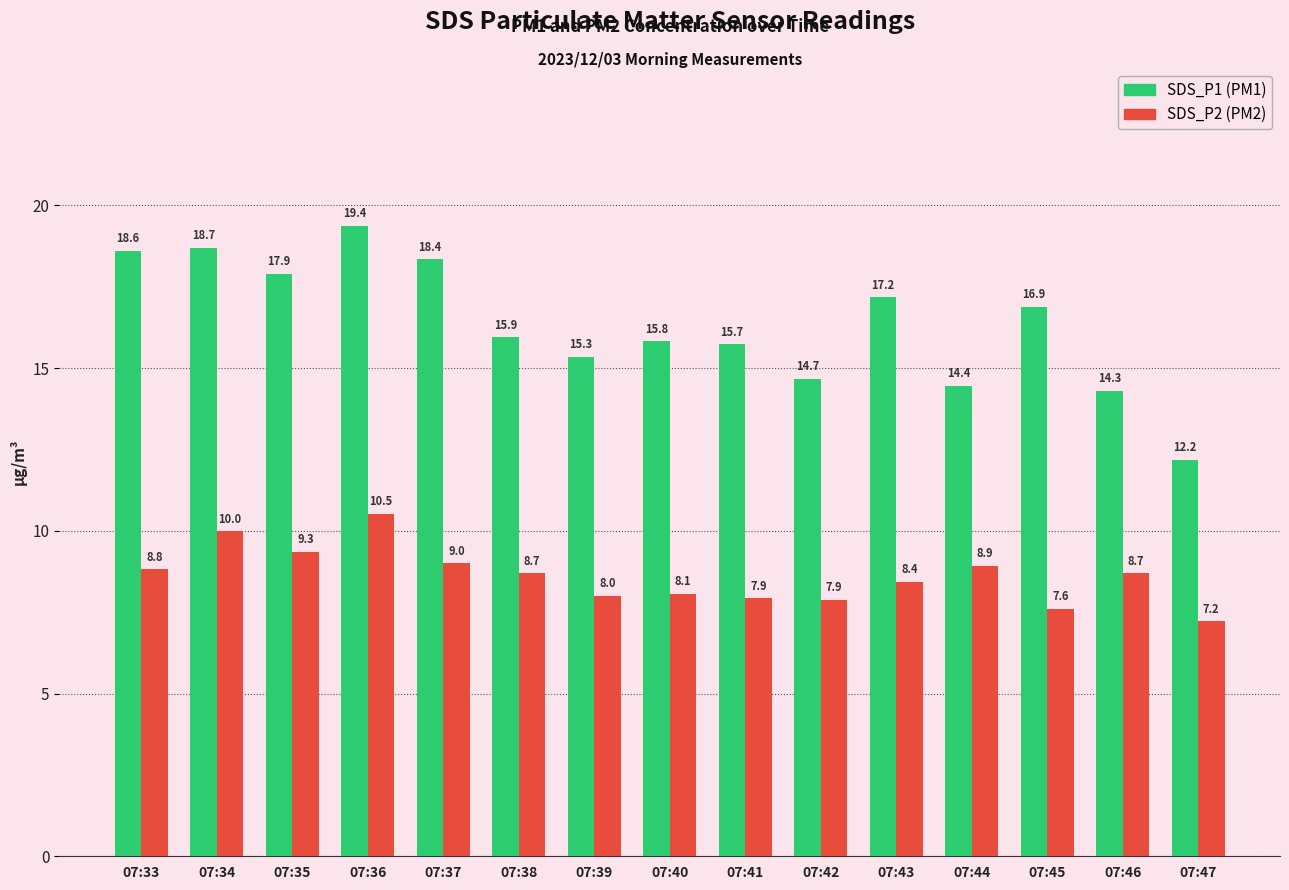

What is the total value across all series at 07:42?

22.6